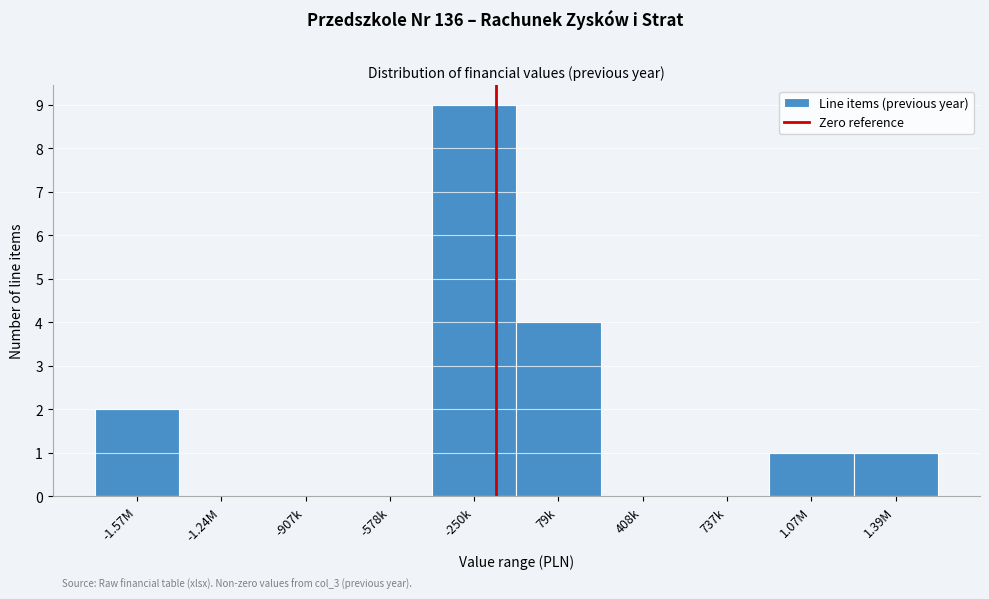

Reading left to right, extract all data points from this chart.

-1.57M=2	-1.24M=0	-907k=0	-578k=0	-250k=9	79k=4	408k=0	737k=0	1.07M=1	1.39M=1